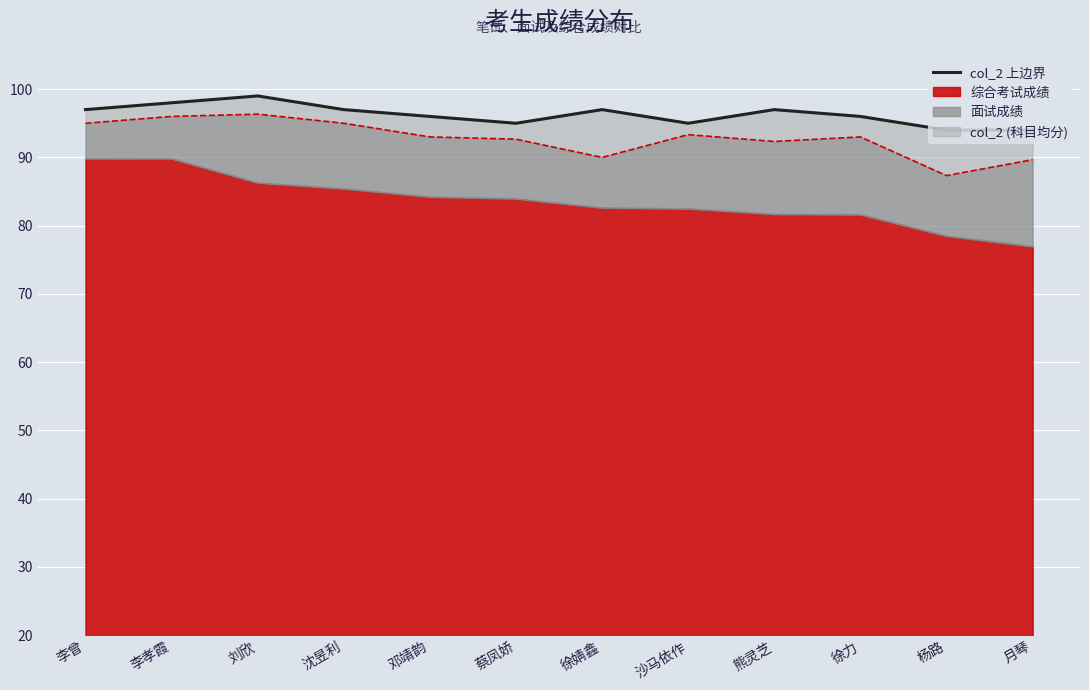

What position from the left is 月琴?

12